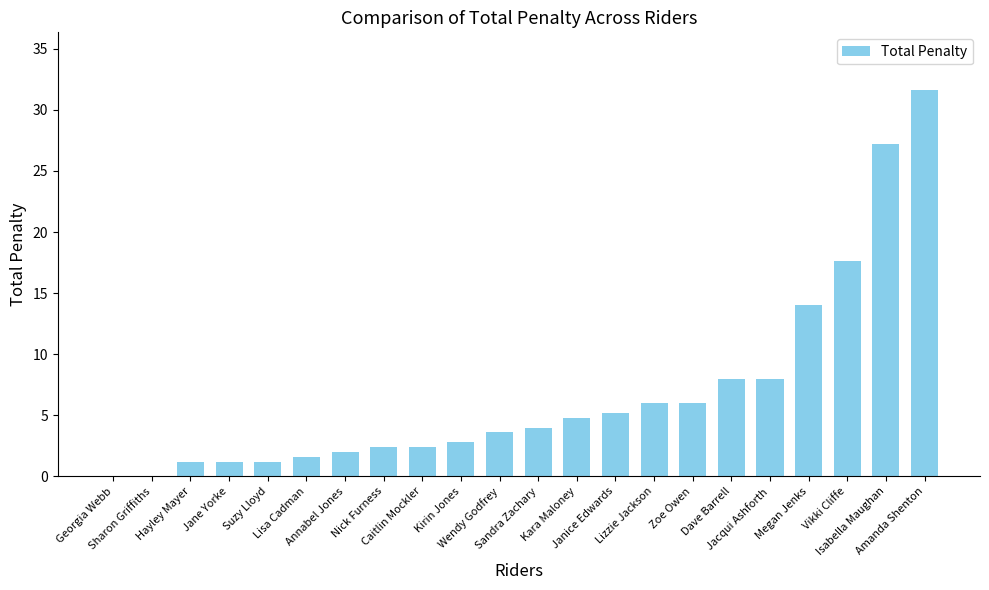

Does the chart contain stacked bars?

No